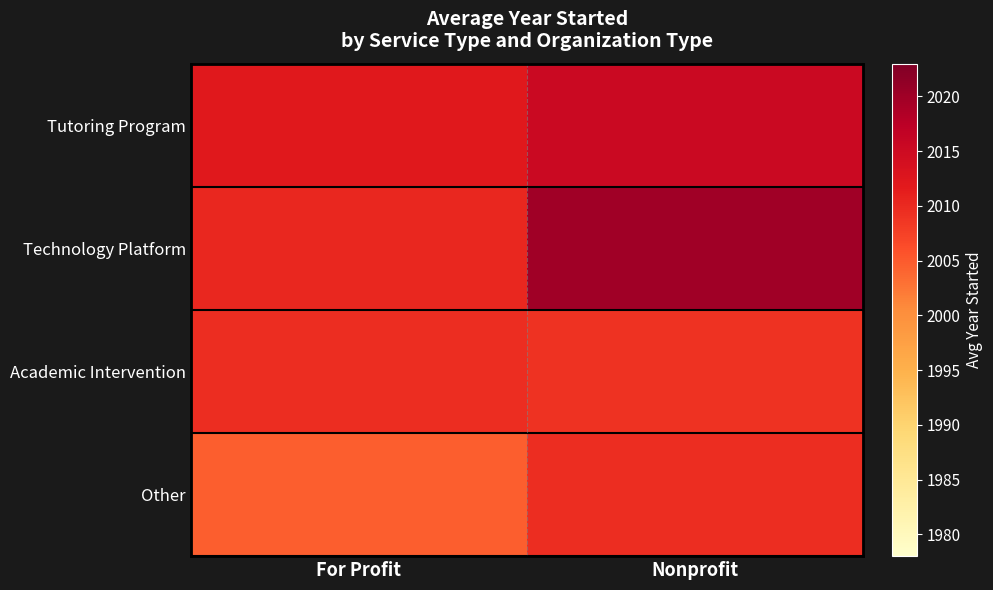

Reading left to right, what are all the values shown in this chart?

Tutoring Program: For Profit=2012.0	Nonprofit=2015.4
Technology Platform: For Profit=2010.3	Nonprofit=2020.0
Academic Intervention: For Profit=2009.5	Nonprofit=2009.0
Other: For Profit=2004.7	Nonprofit=2009.5